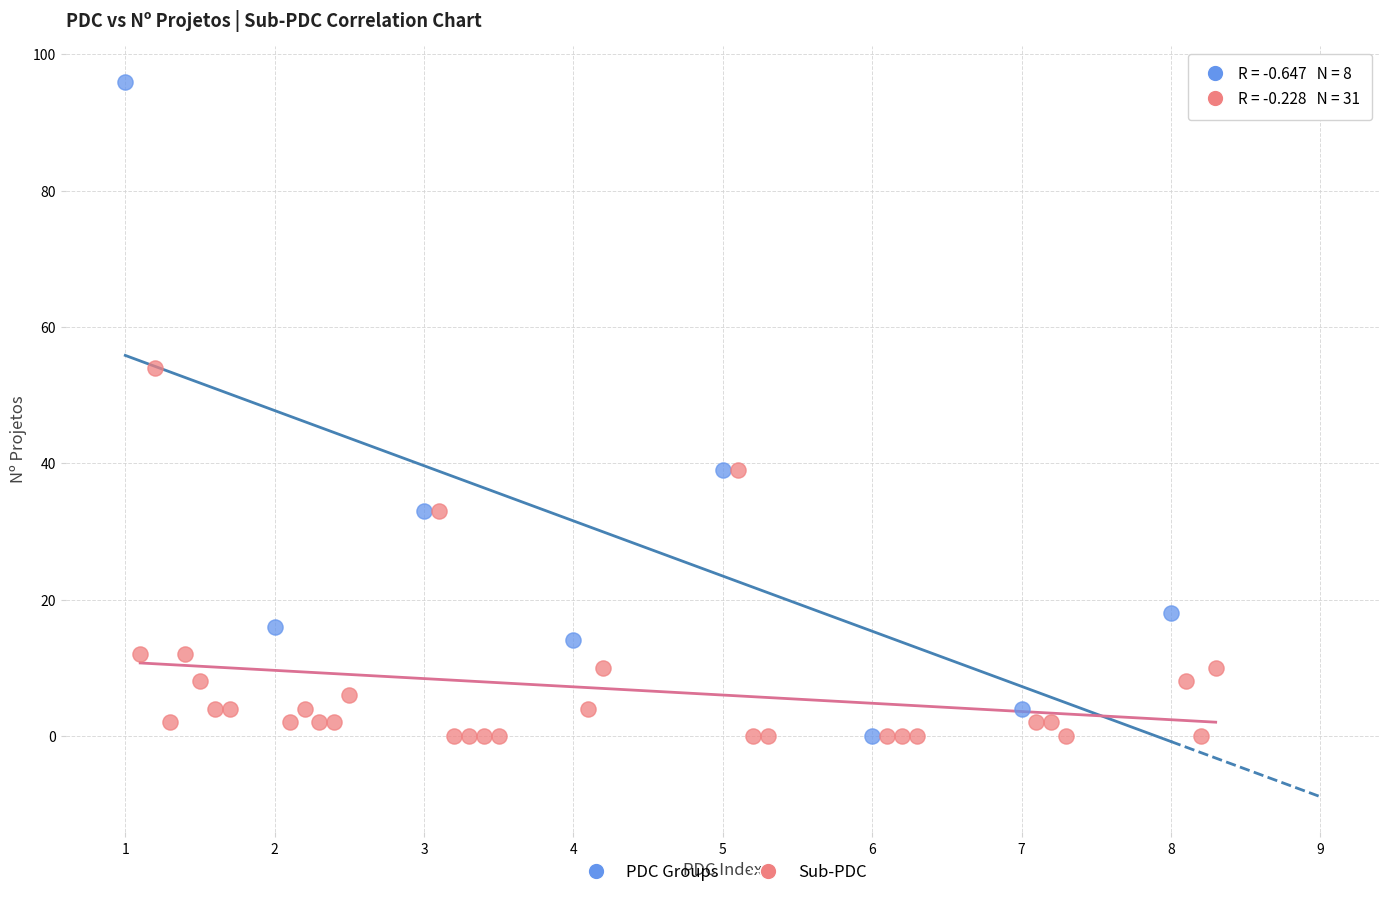

Which series contains the highest Y value?

PDC Groups